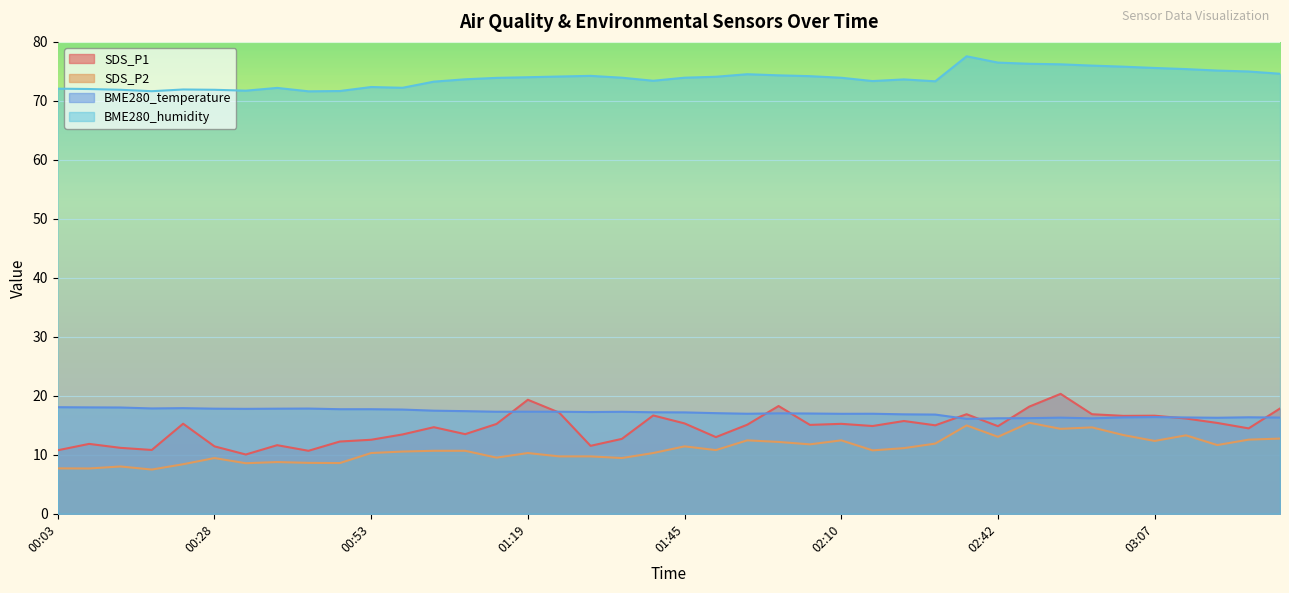

What is the spread (max minus min) of values at 03:02?

62.4